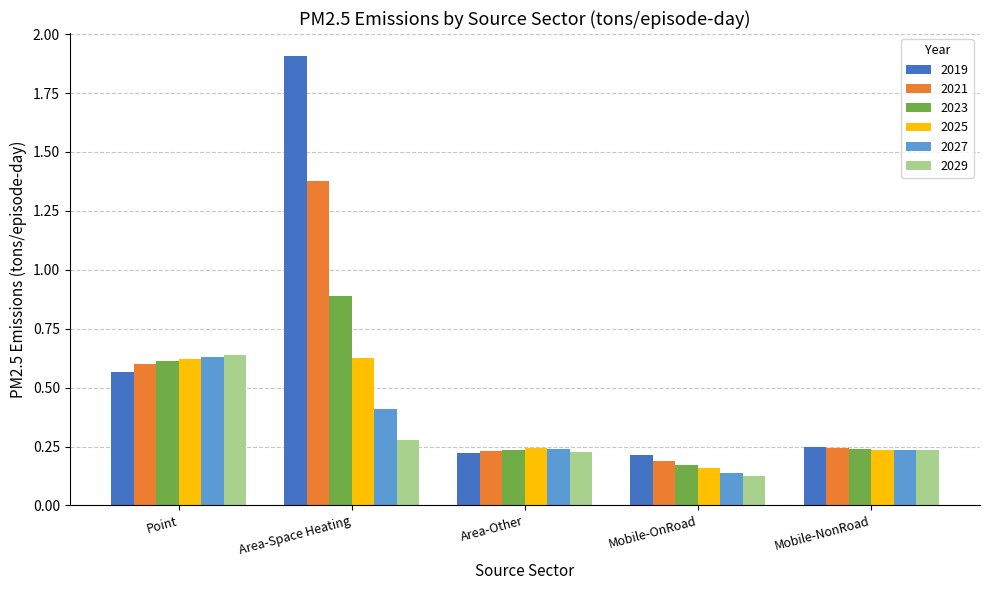

What is the label of the 5th bar from the left?

Mobile-NonRoad